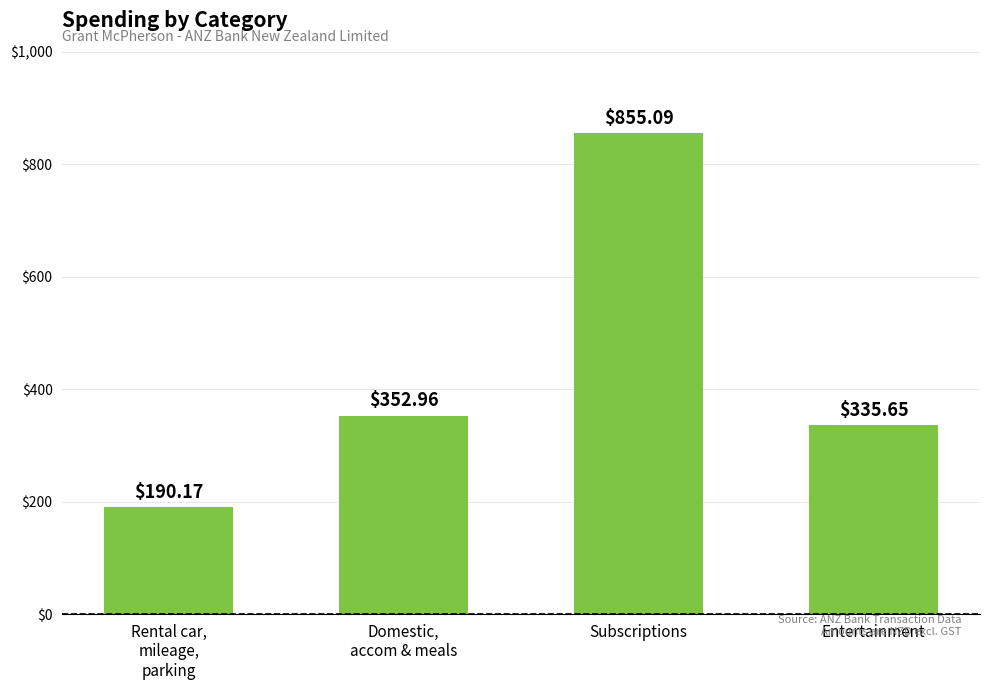

What is the difference between the maximum and minimum values?

664.9